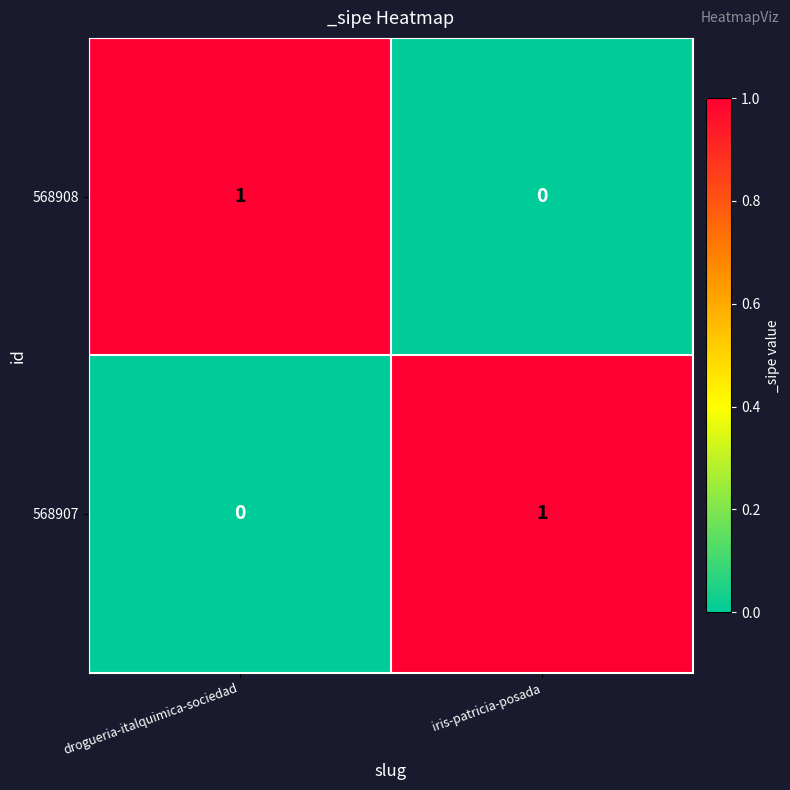

Where is 568908 nearest to the value 0?

iris-patricia-posada